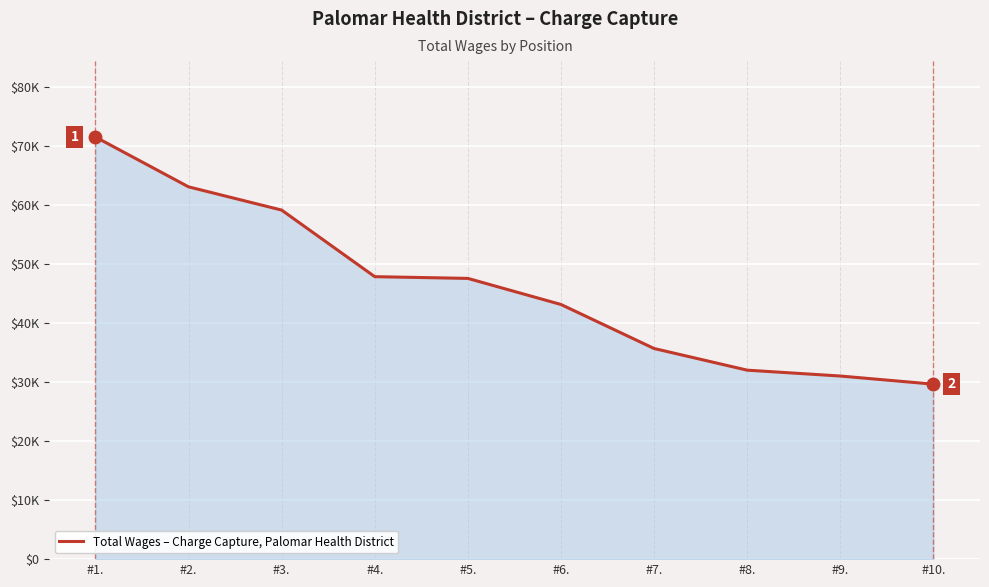

What is the value of the 4th point from the left?

47891